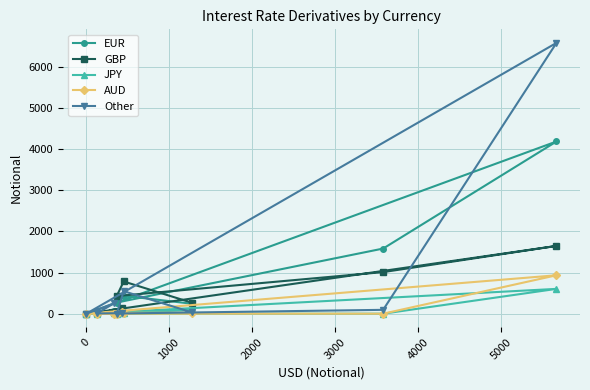

How many interior local valleys does the JPY series have?

2